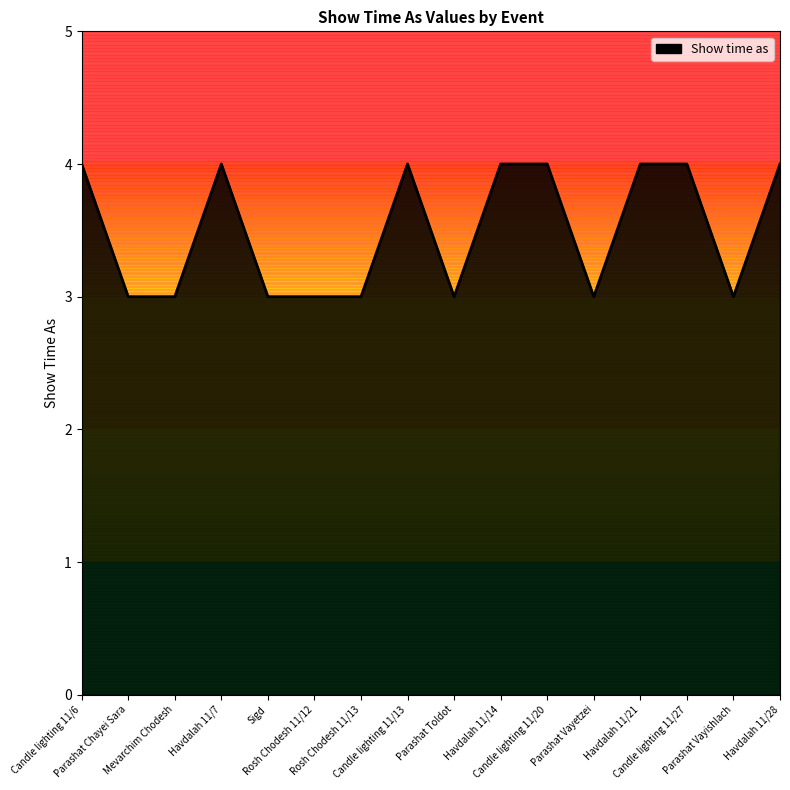

What is the greatest value displayed?

4